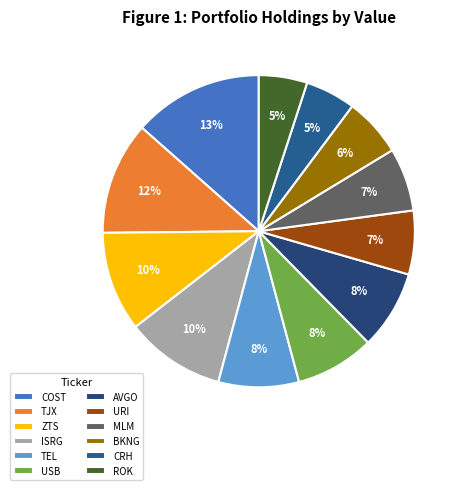

To the nearest percent, what is the combined percentage of BKNG and ROK?

11%